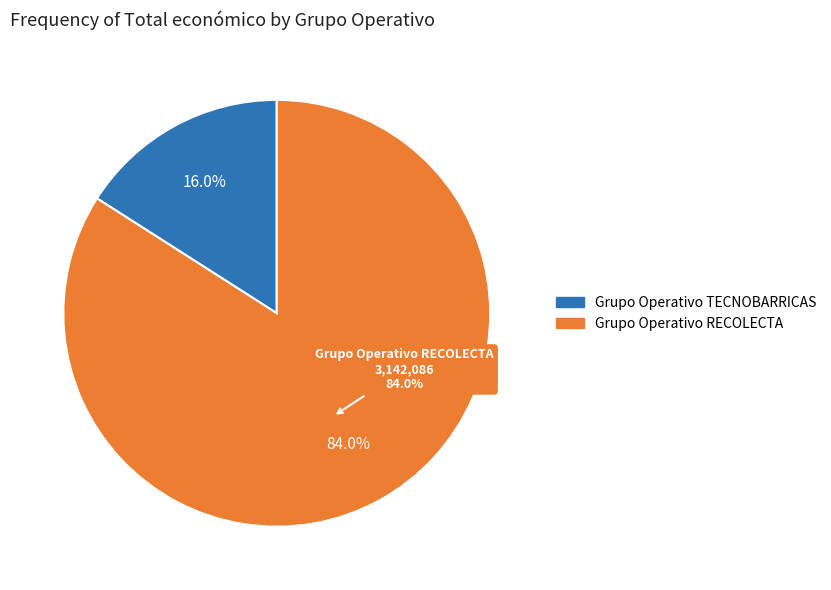

Rank the categories by value from highest to lowest.

Grupo Operativo RECOLECTA, Grupo Operativo TECNOBARRICAS